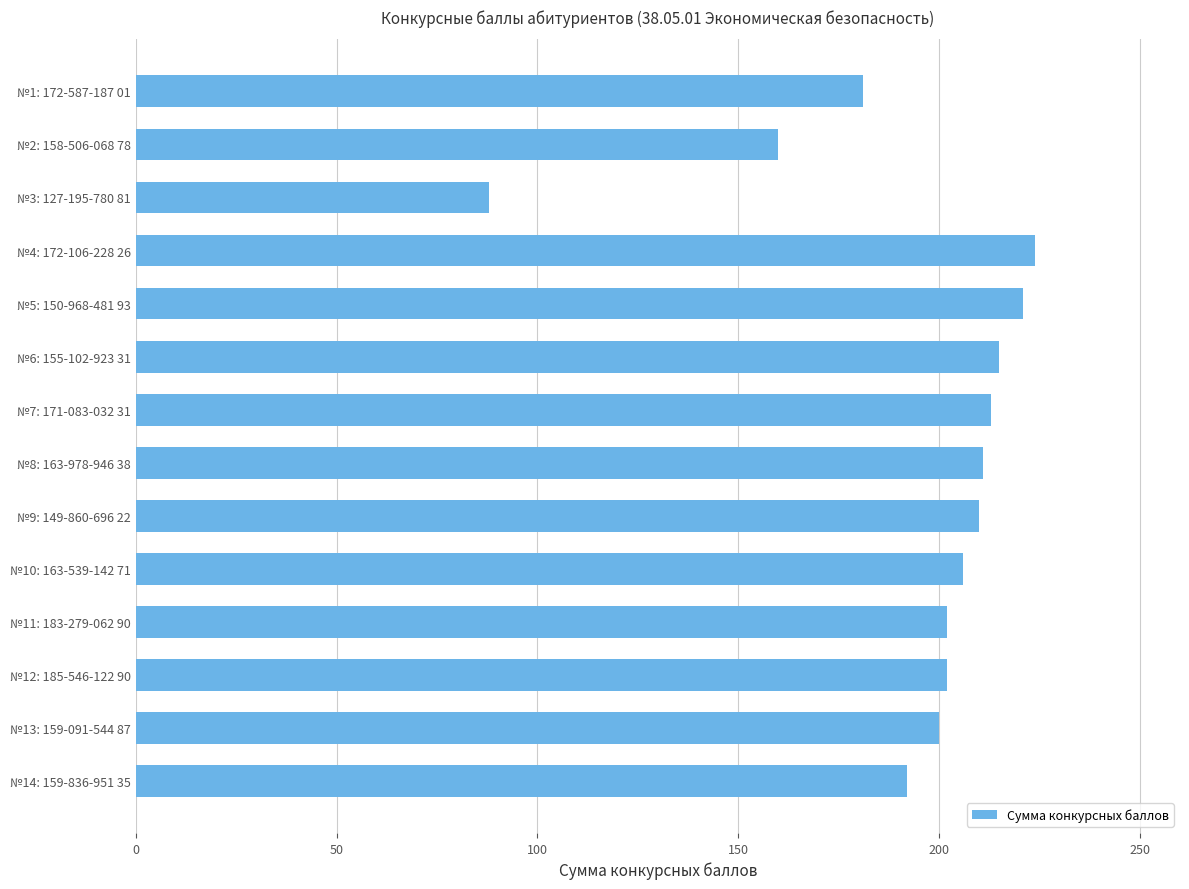

The chart shows a value of 52 at №3: 127-195-780 81. True or false?

False